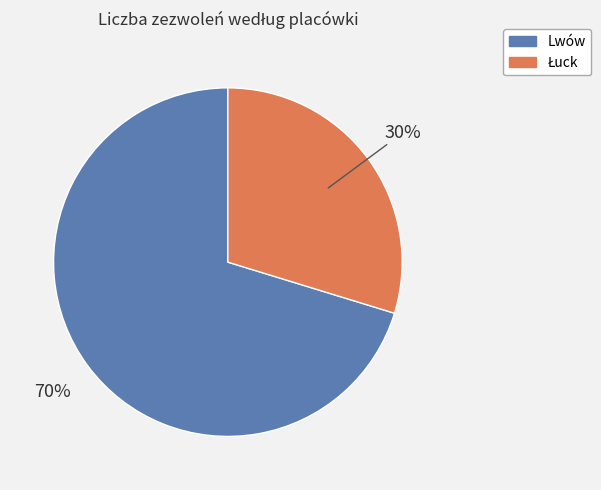

Which slice represents more than half of the pie?

Lwów